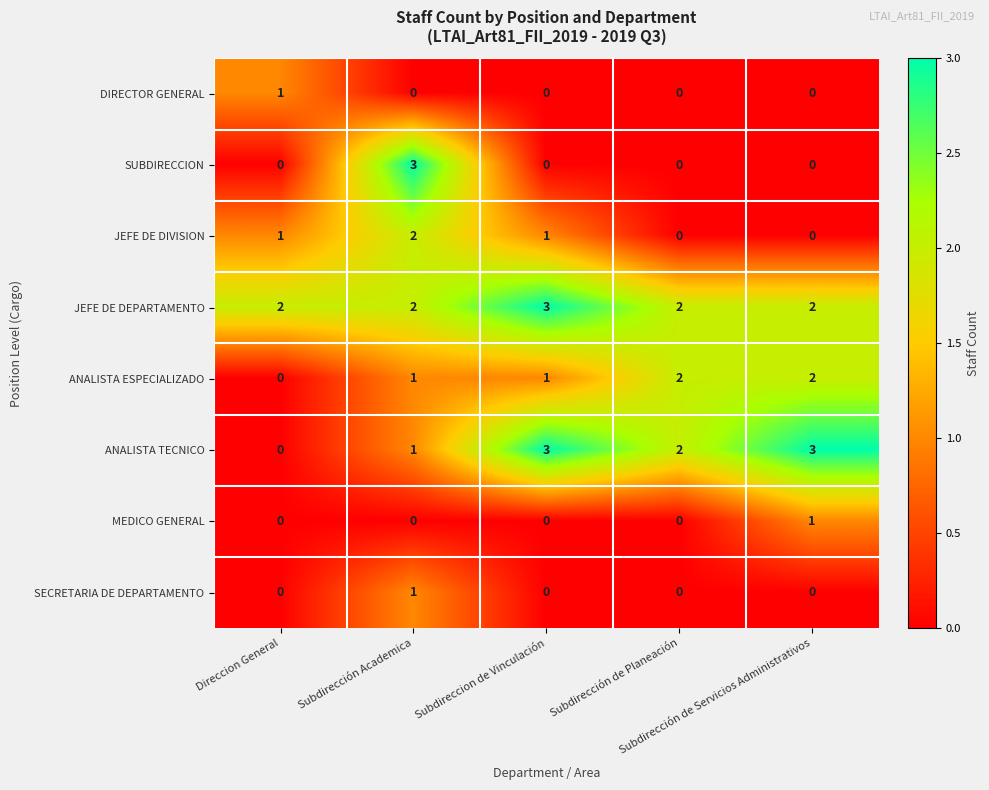

What is the maximum value shown in the chart?

3